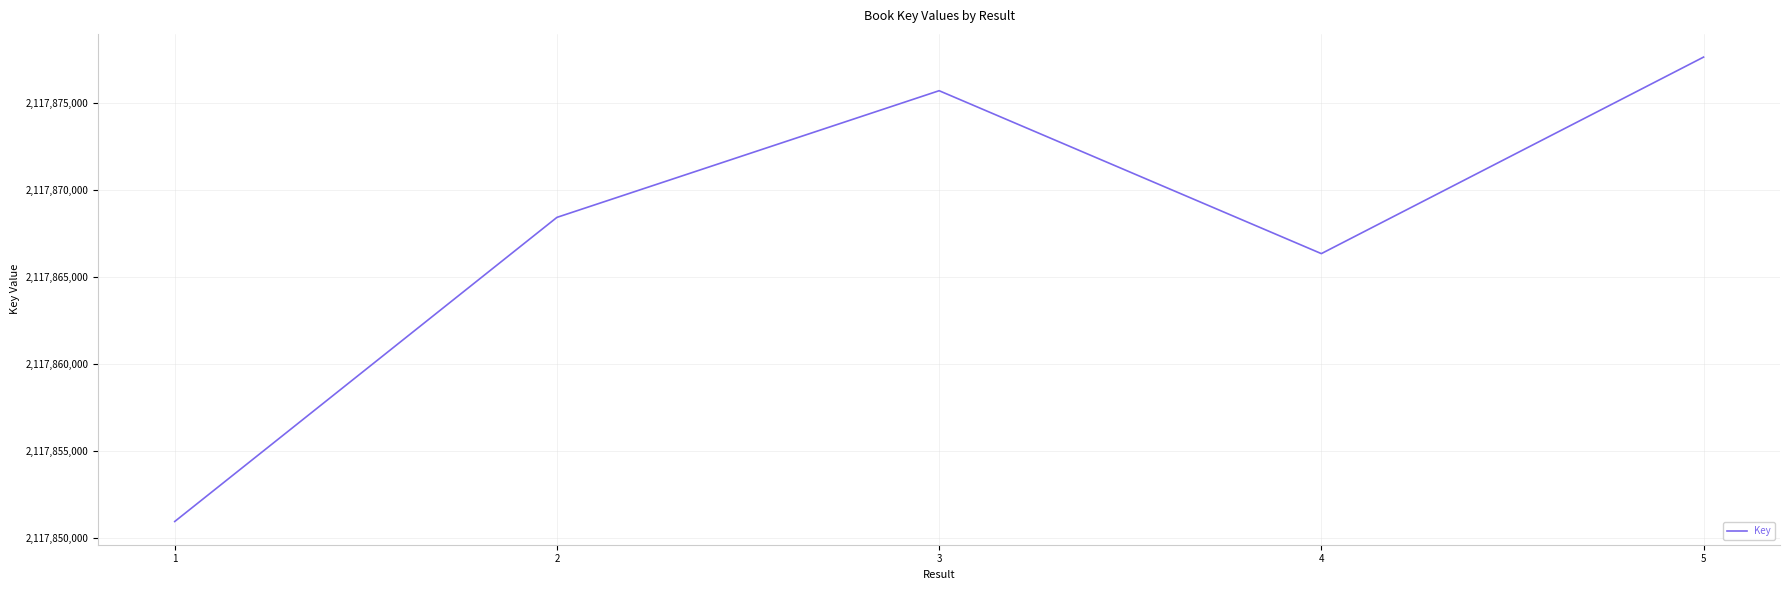

What is the difference between the maximum and minimum values?

26704